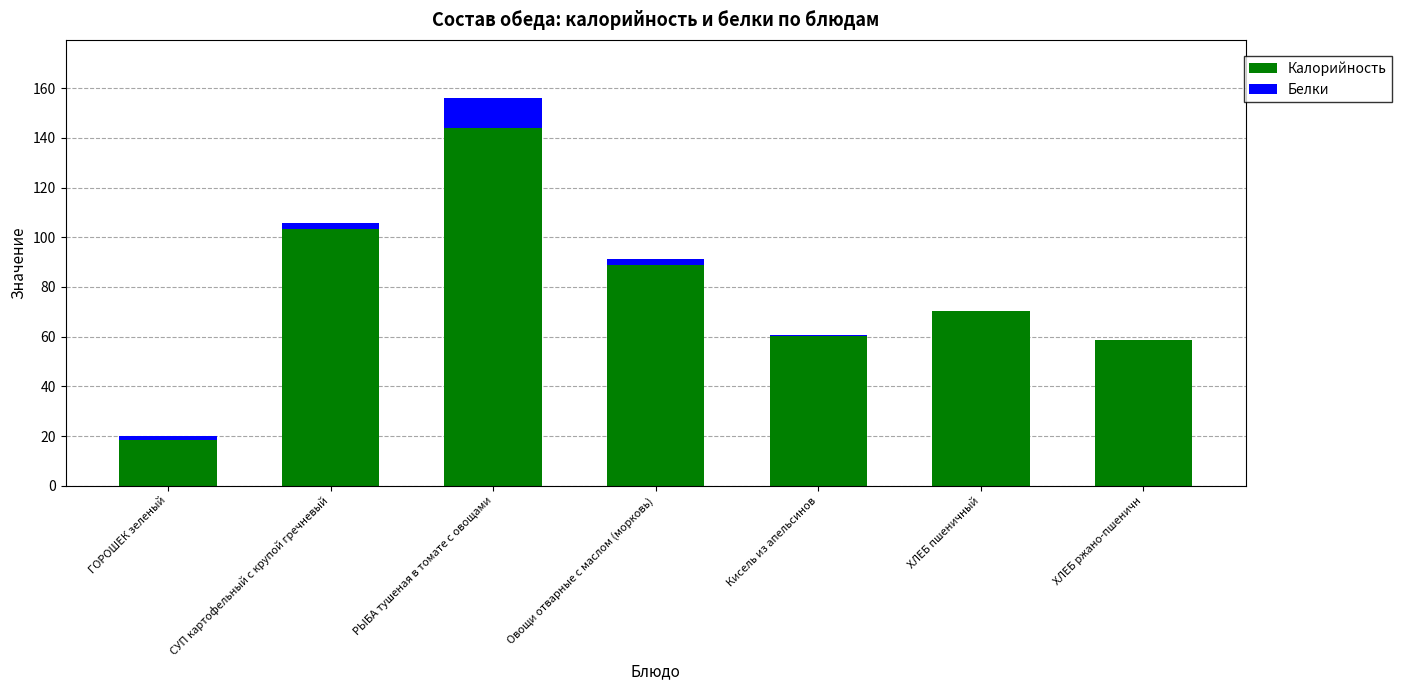

The value of Калорийность at Овощи отварные с маслом (морковь) is 24.4. True or false?

False